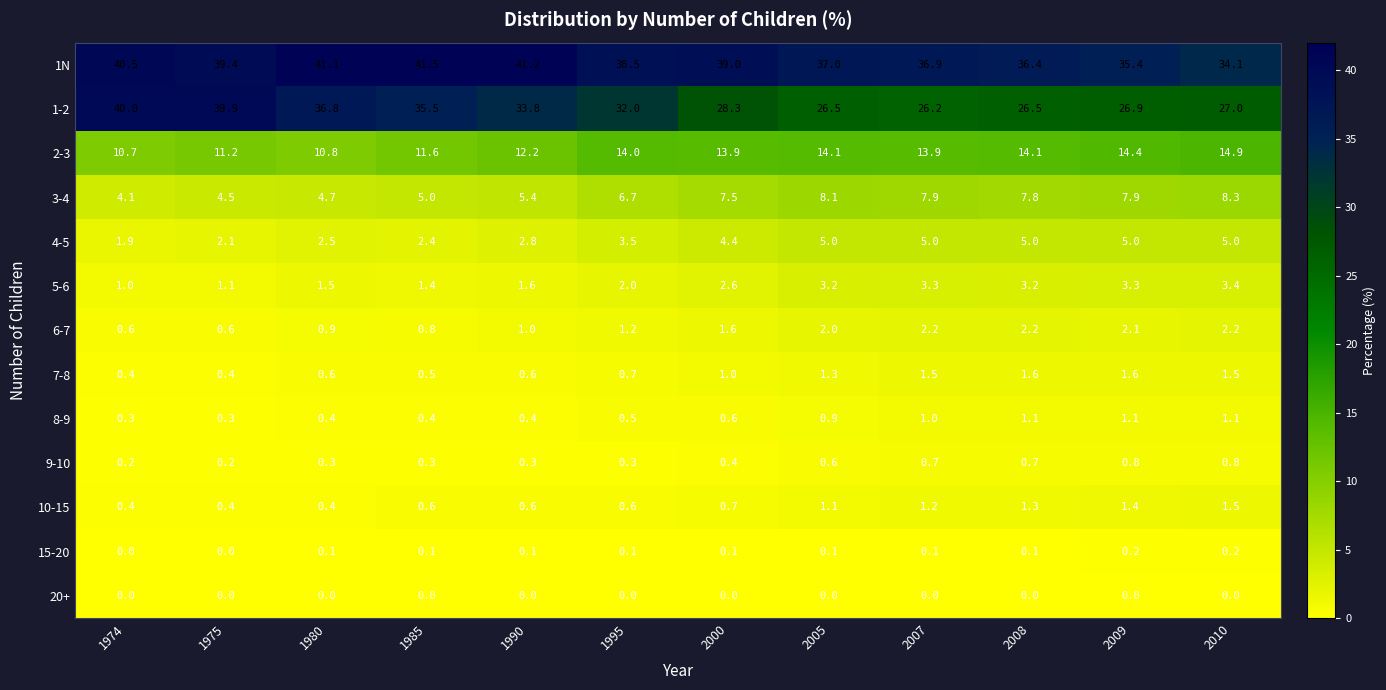

What is the average value of the 1N series?

38.4